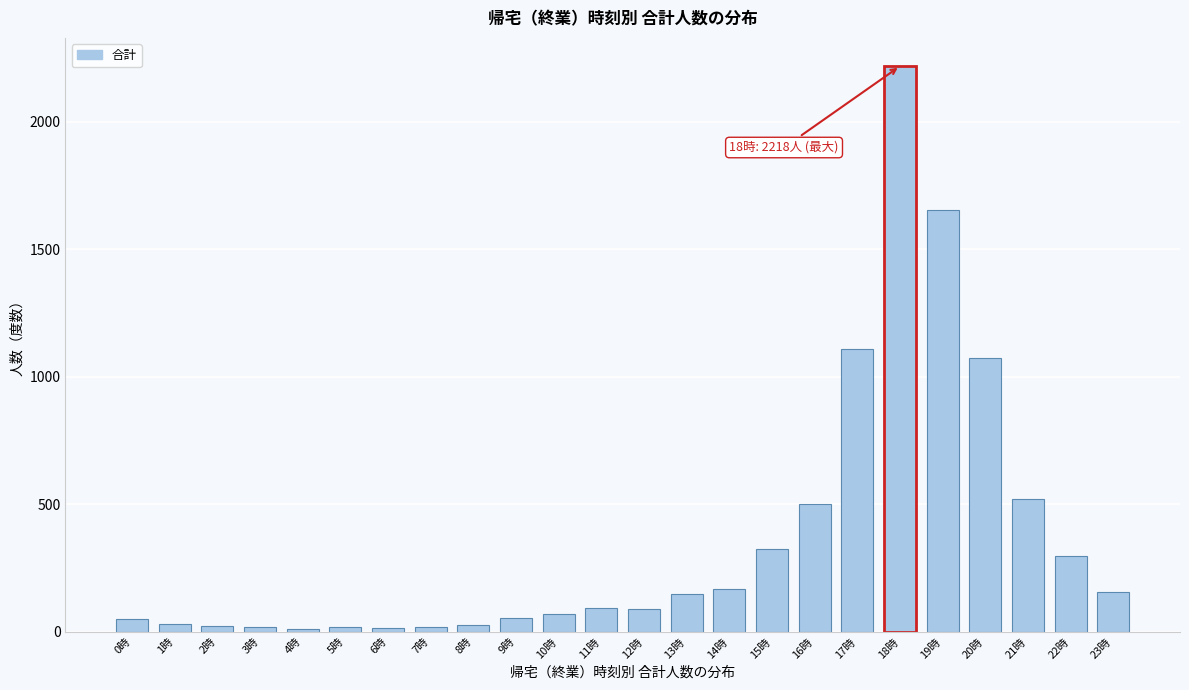

The chart shows a value of 52 at 0時. True or false?

True